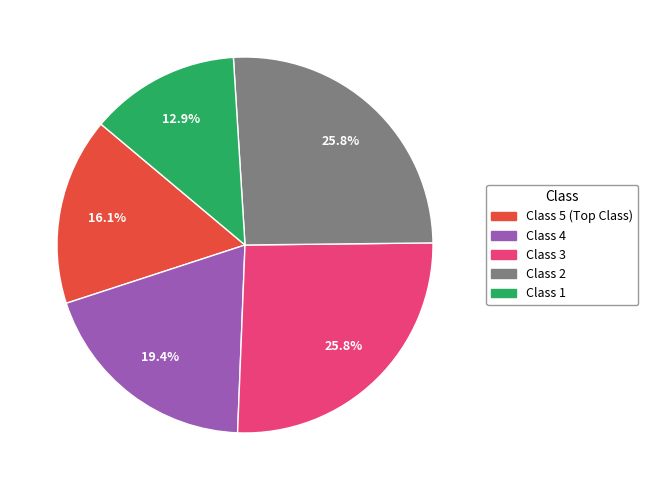

Does any single category account for the majority?

No